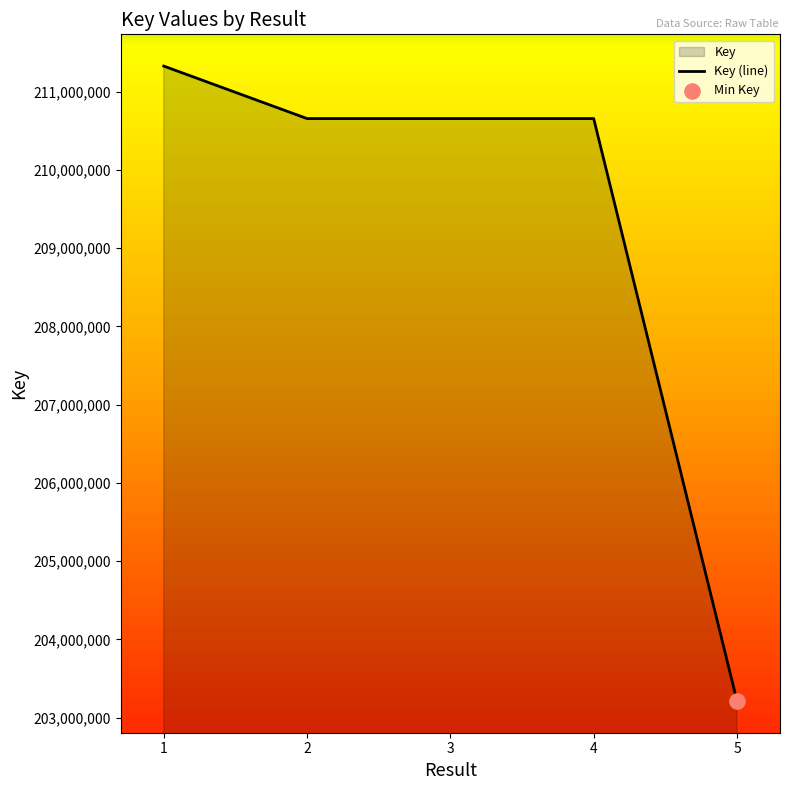

What is the change in value from 1 to 2?

-671019